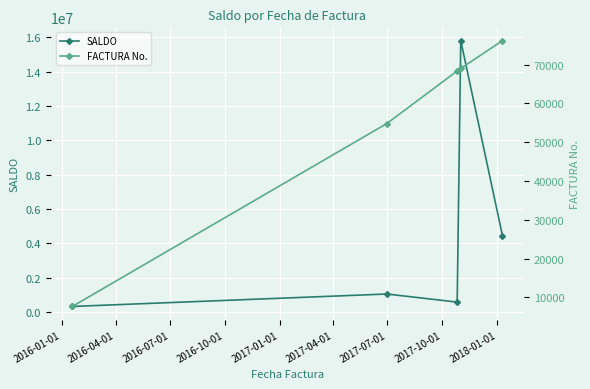

How many interior local valleys does the SALDO series have?

1